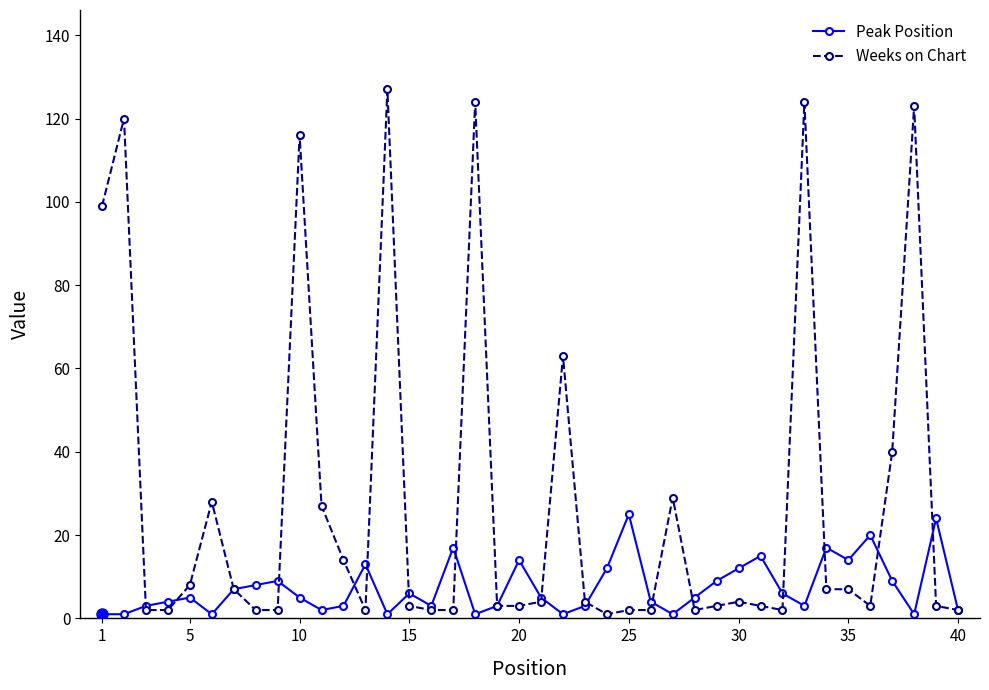

Which series has the largest total across all categories?

Weeks on Chart